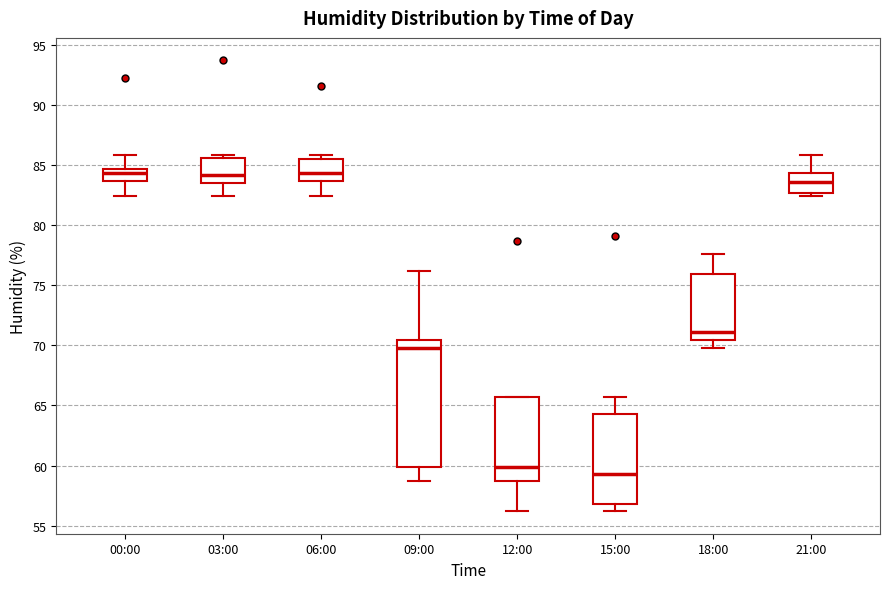

Reading left to right, read every box against the y-axis: the position of its median line, the range the box covers, and the ends of its whiskers. The values are not printed on the chart, so give them approximately, as read against the axis.

00:00: median 84.5 (inside the box), box 83.5 to 84.5, whiskers 82.5 to 86.0
03:00: median 84.0, box 83.5 to 85.5, whiskers 82.5 to 86.0
06:00: median 84.5, box 83.5 to 85.5, whiskers 82.5 to 86.0
09:00: median 70.0, box 60.0 to 70.5, whiskers 58.5 to 76.0
12:00: median 60.0, box 58.5 to 65.5, whiskers 56.0 to 65.5
15:00: median 59.5, box 57.0 to 64.5, whiskers 56.0 to 65.5
18:00: median 71.0, box 70.5 to 76.0, whiskers 70.0 to 77.5
21:00: median 83.5, box 82.5 to 84.5, whiskers 82.5 (just below the box's lower edge) to 86.0